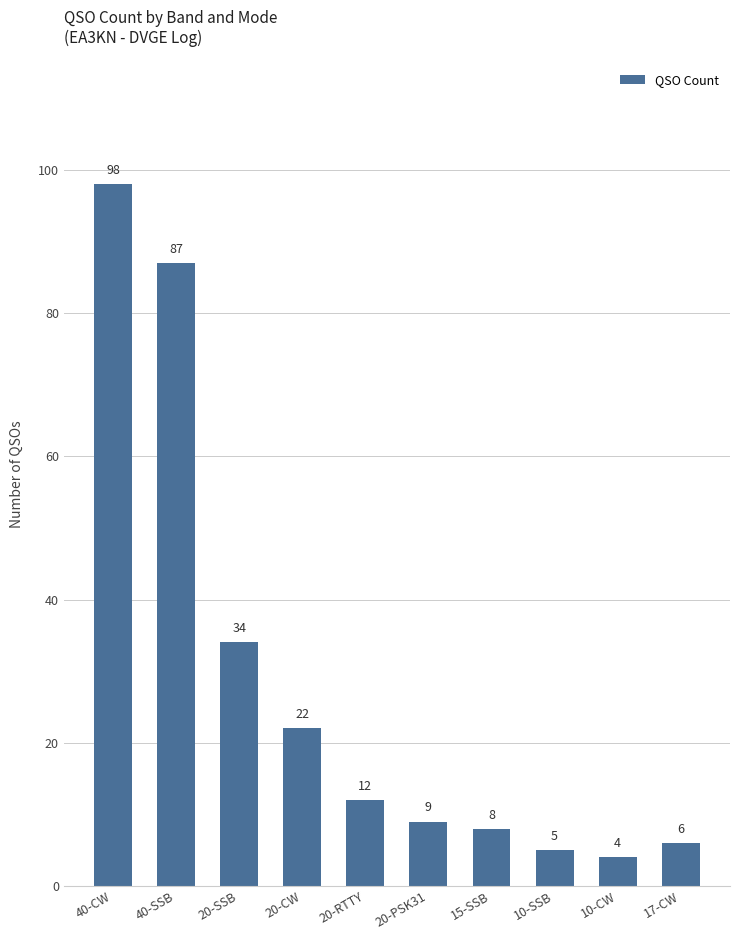

What is the greatest value displayed?

98